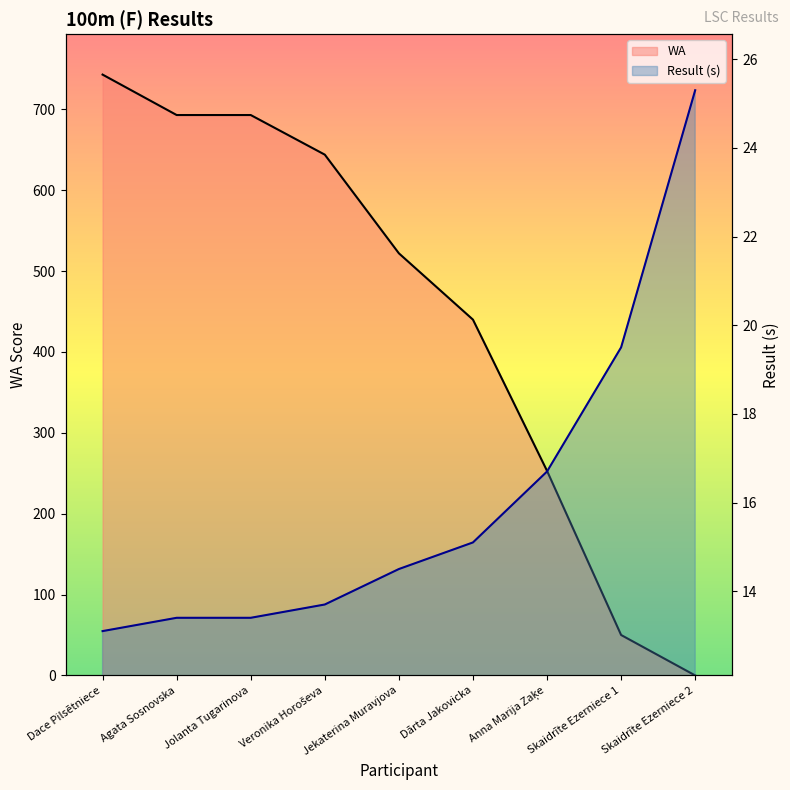

Rank the series by their maximum value, from highest to lowest.

WA, Result (s)